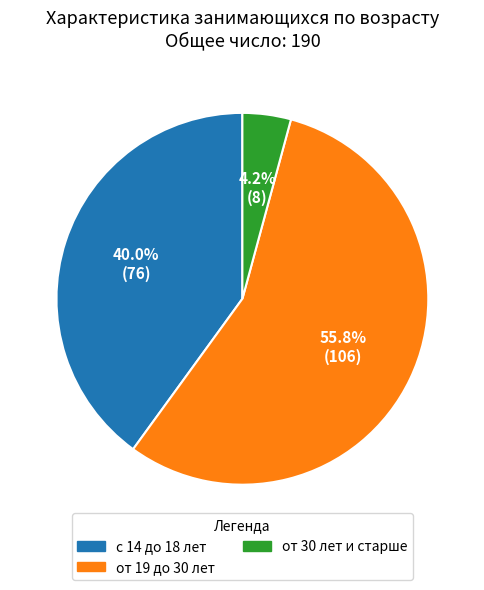

How many slices are in this pie chart?

3